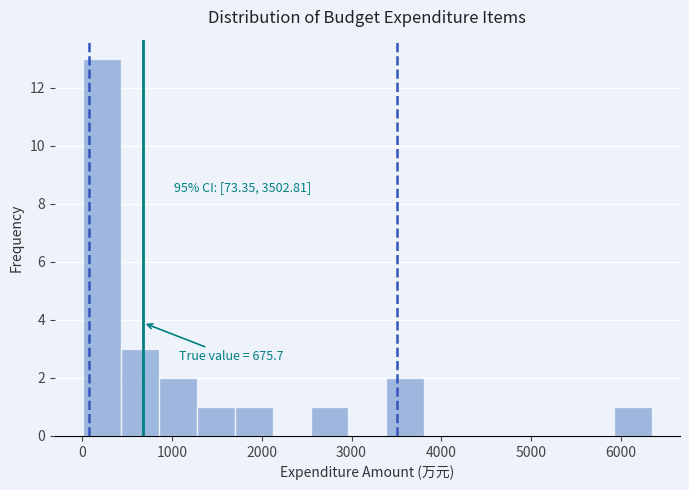

Over which range of the x-axis is the bar tallest?

0 to 400